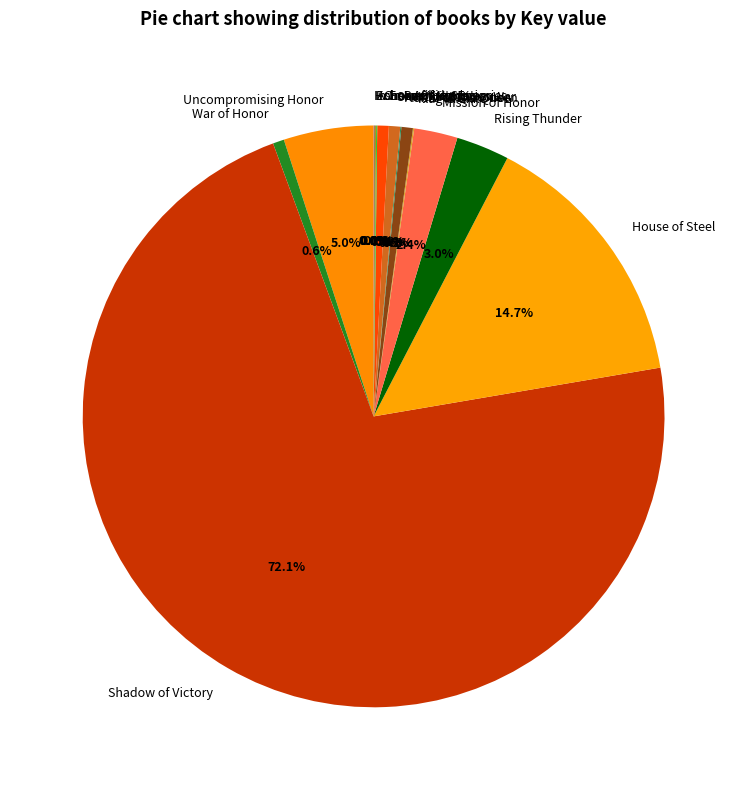

To the nearest percent, what is the difference between the largest and smallest slice percentages?

72%